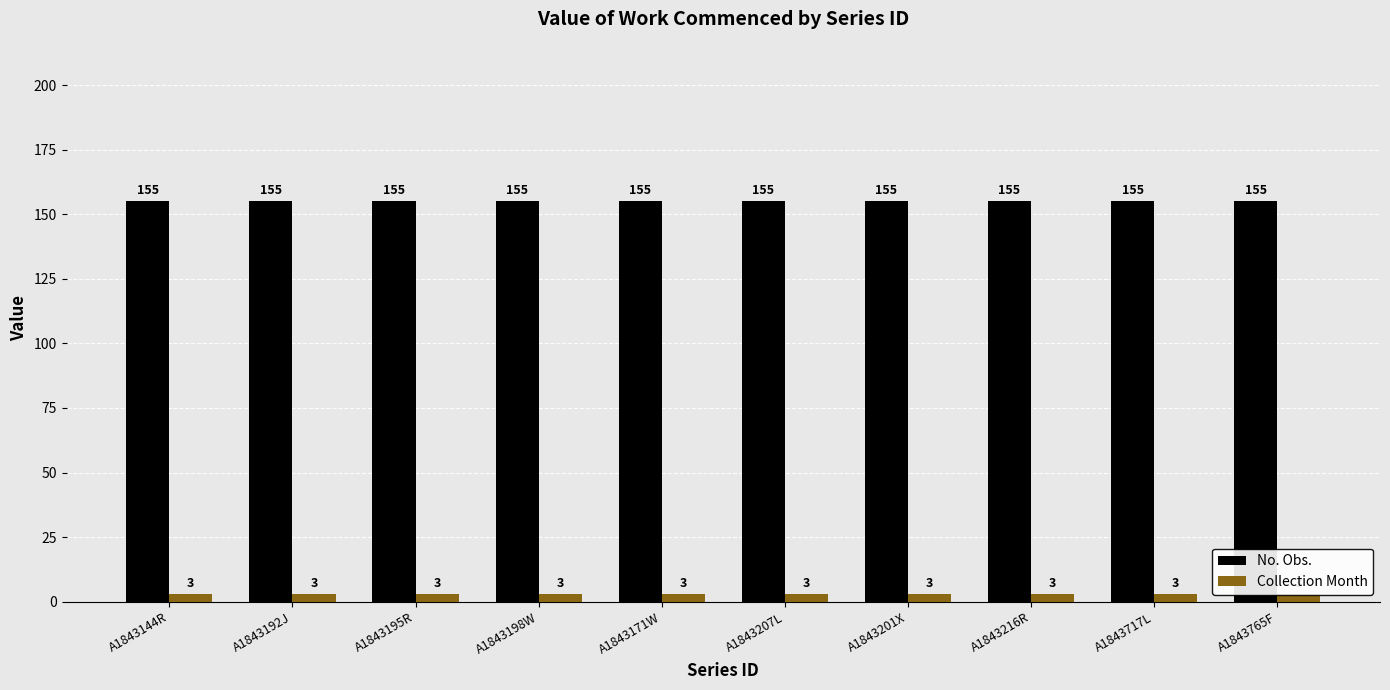

Are the bars grouped side by side (vs. stacked)?

Yes